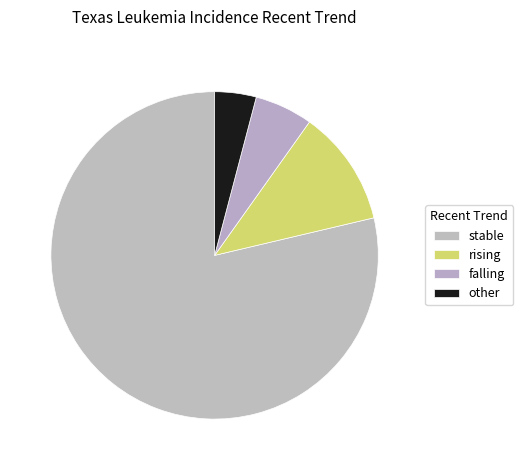

How many segments does this pie chart have?

4